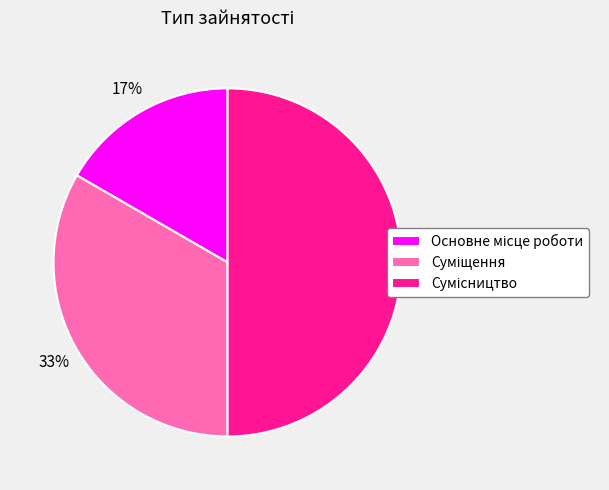

To the nearest percent, what is the difference between the largest and smallest slice percentages?

33%